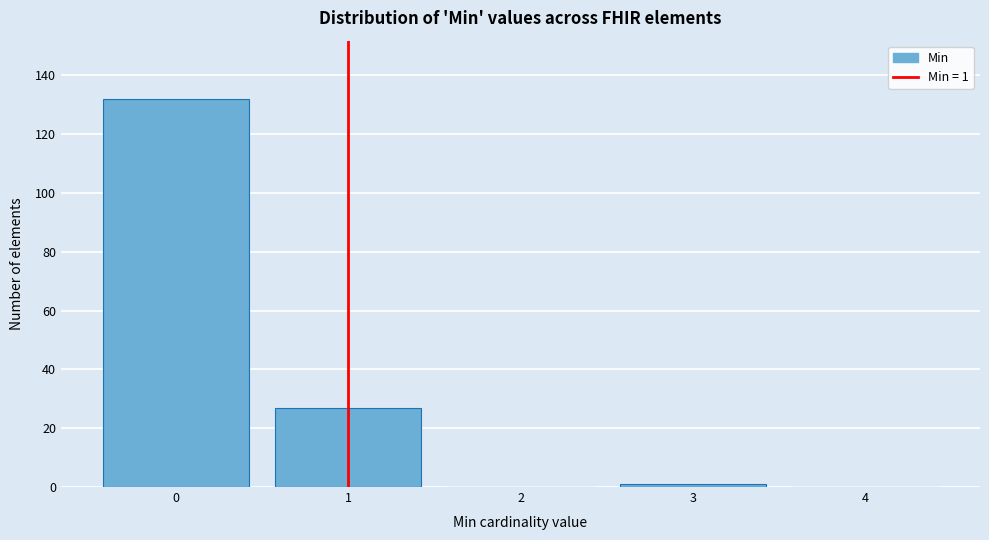

What is the change in value from 1 to 2?

-27